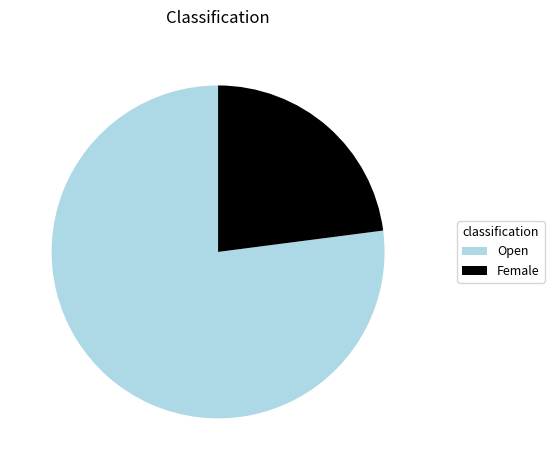

True or false: Open accounts for 77% of the total.

True